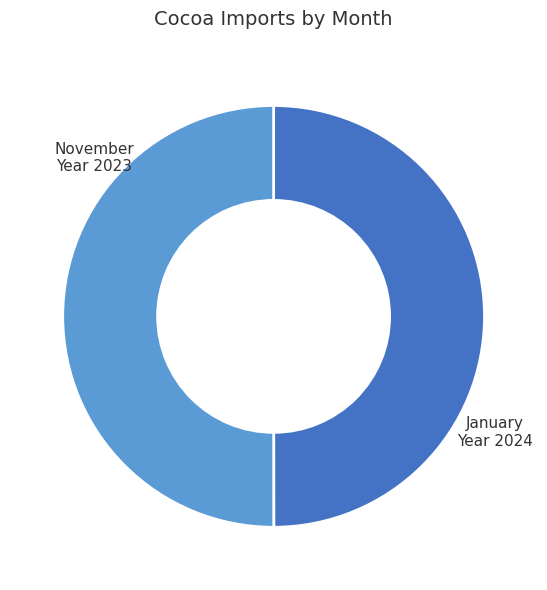

True or false: January accounts for 42% of the total.

False